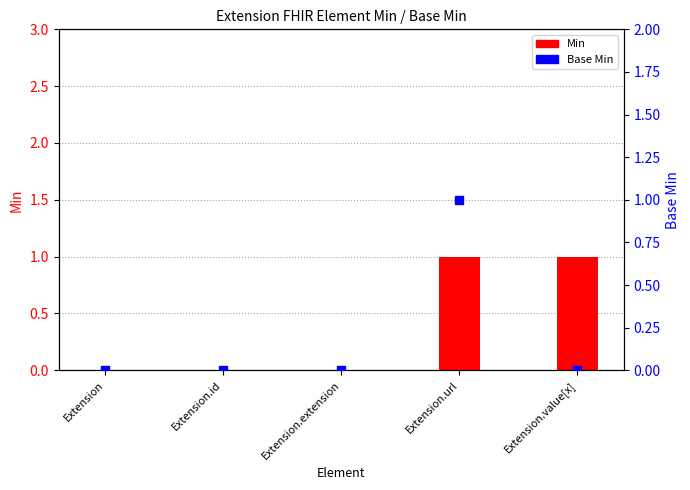

What are all the series names shown in the legend?

Min, Base Min